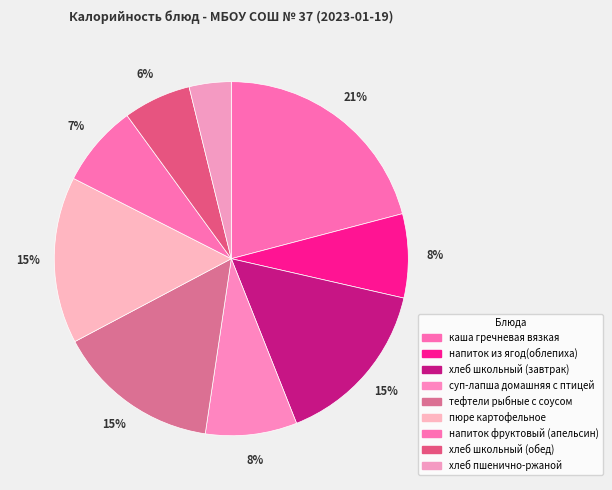

Does any single category account for the majority?

No